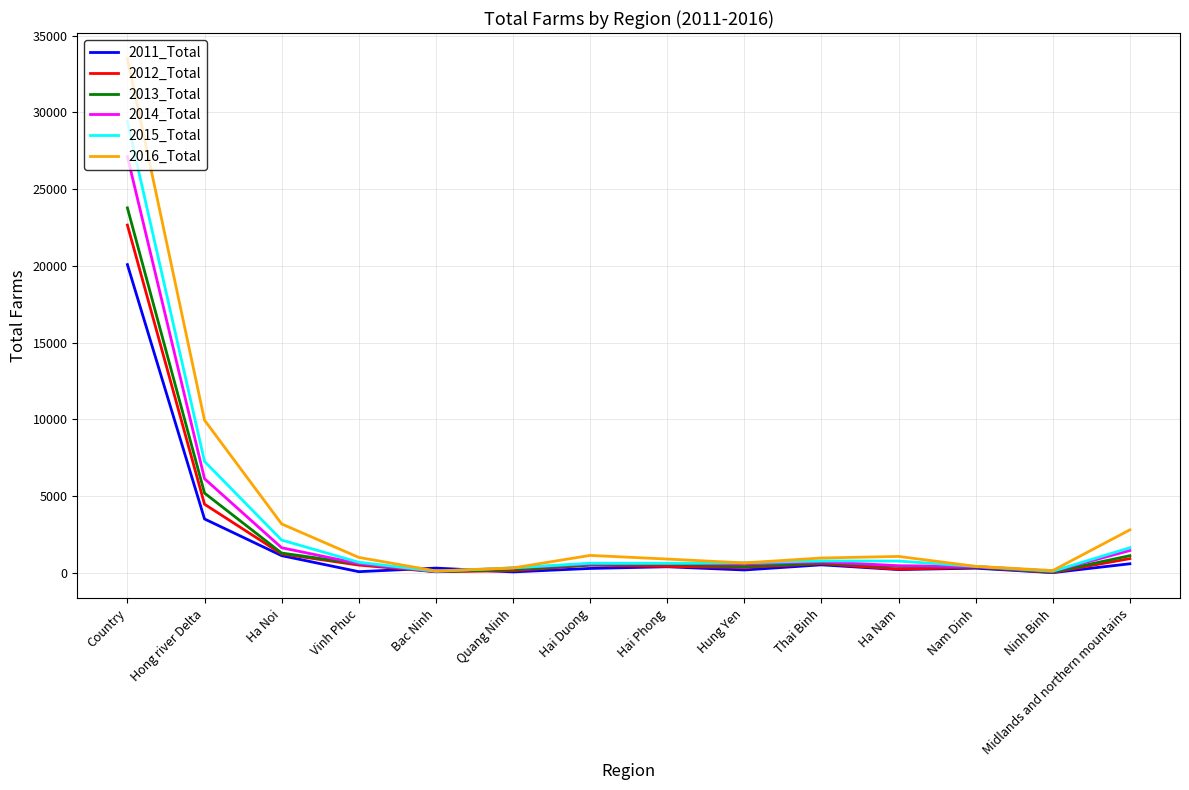

Is this an area chart (filled region under the line)?

No